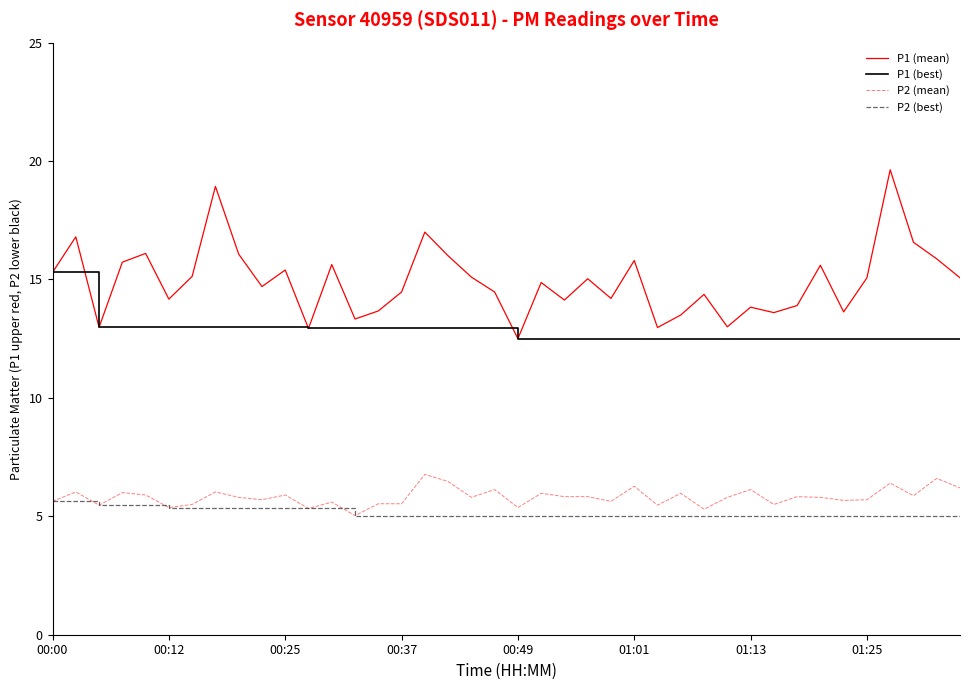

Rank the series by their maximum value, from highest to lowest.

P1 (mean), P1 (best), P2 (mean), P2 (best)